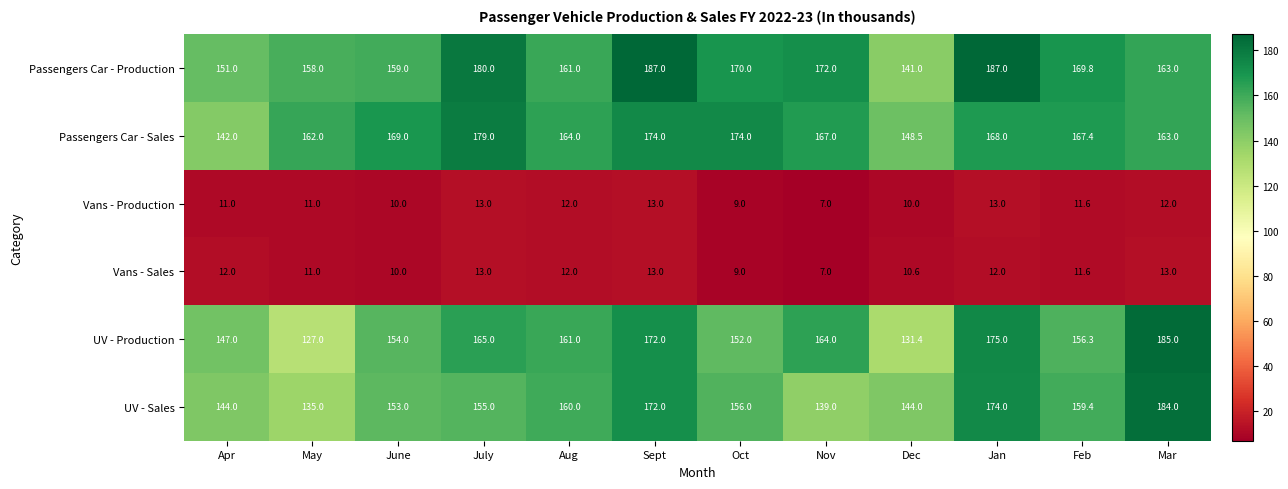

Rank the series at Dec from highest to lowest value.

Passengers Car - Sales, UV - Sales, Passengers Car - Production, UV - Production, Vans - Sales, Vans - Production